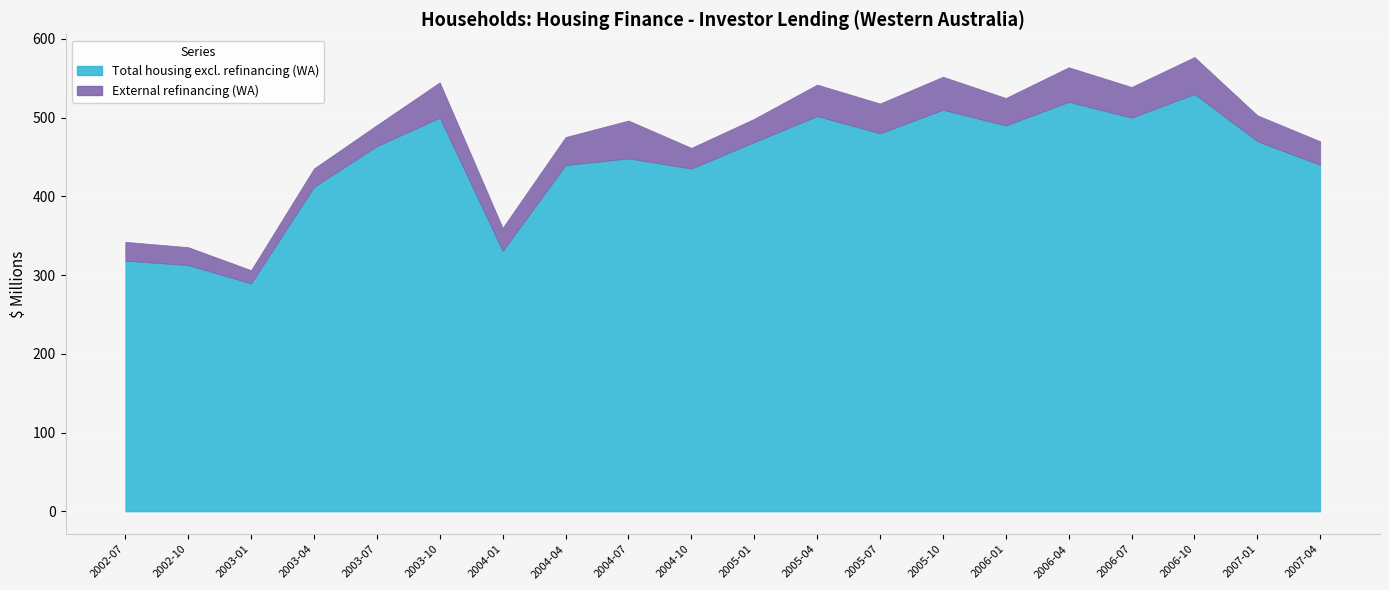

True or false: Total housing excl. refinancing (WA) and External refinancing (WA) intersect in this chart.

False